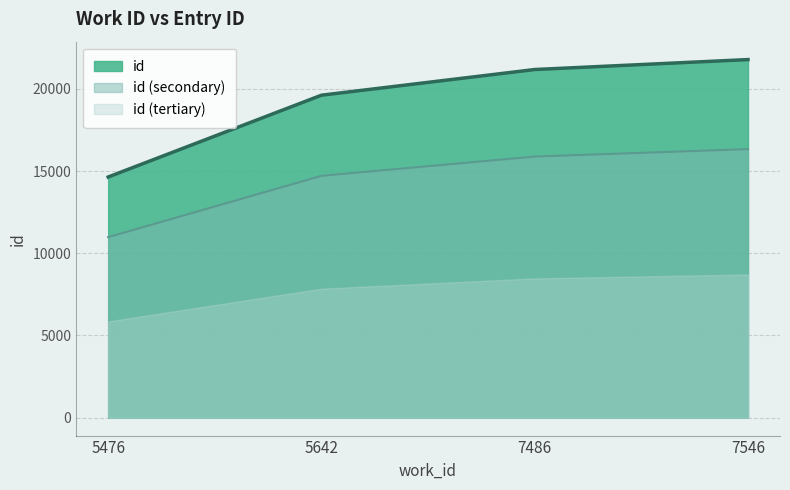

Where does the data first go above 21178?

7546